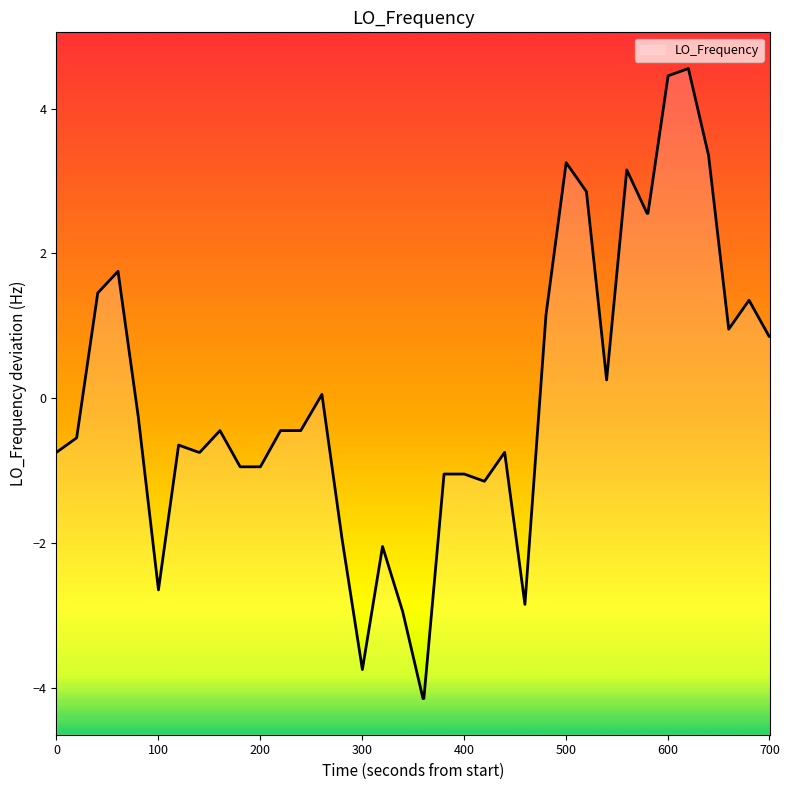

What is the difference between the maximum and minimum values?

8.7